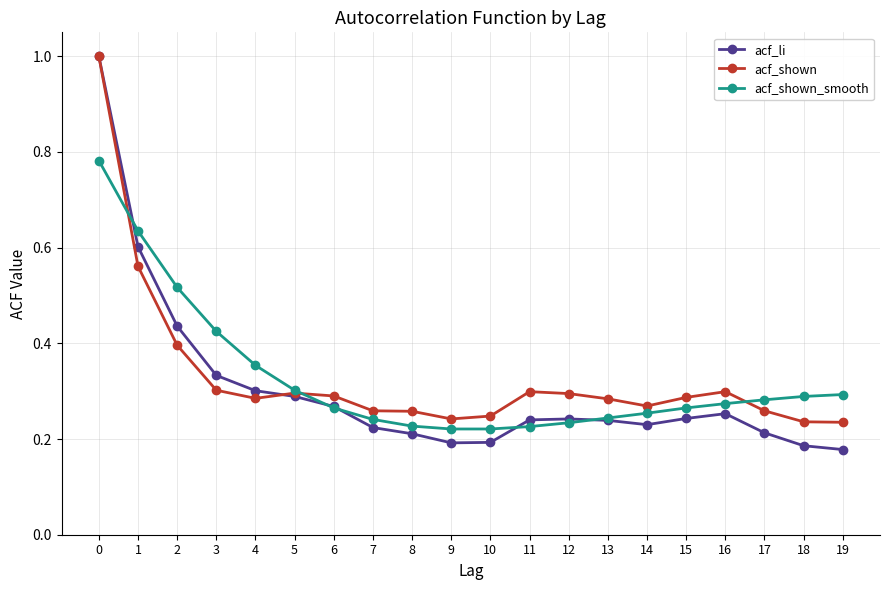

The value of acf_shown_smooth at 4 is 0.1. True or false?

False